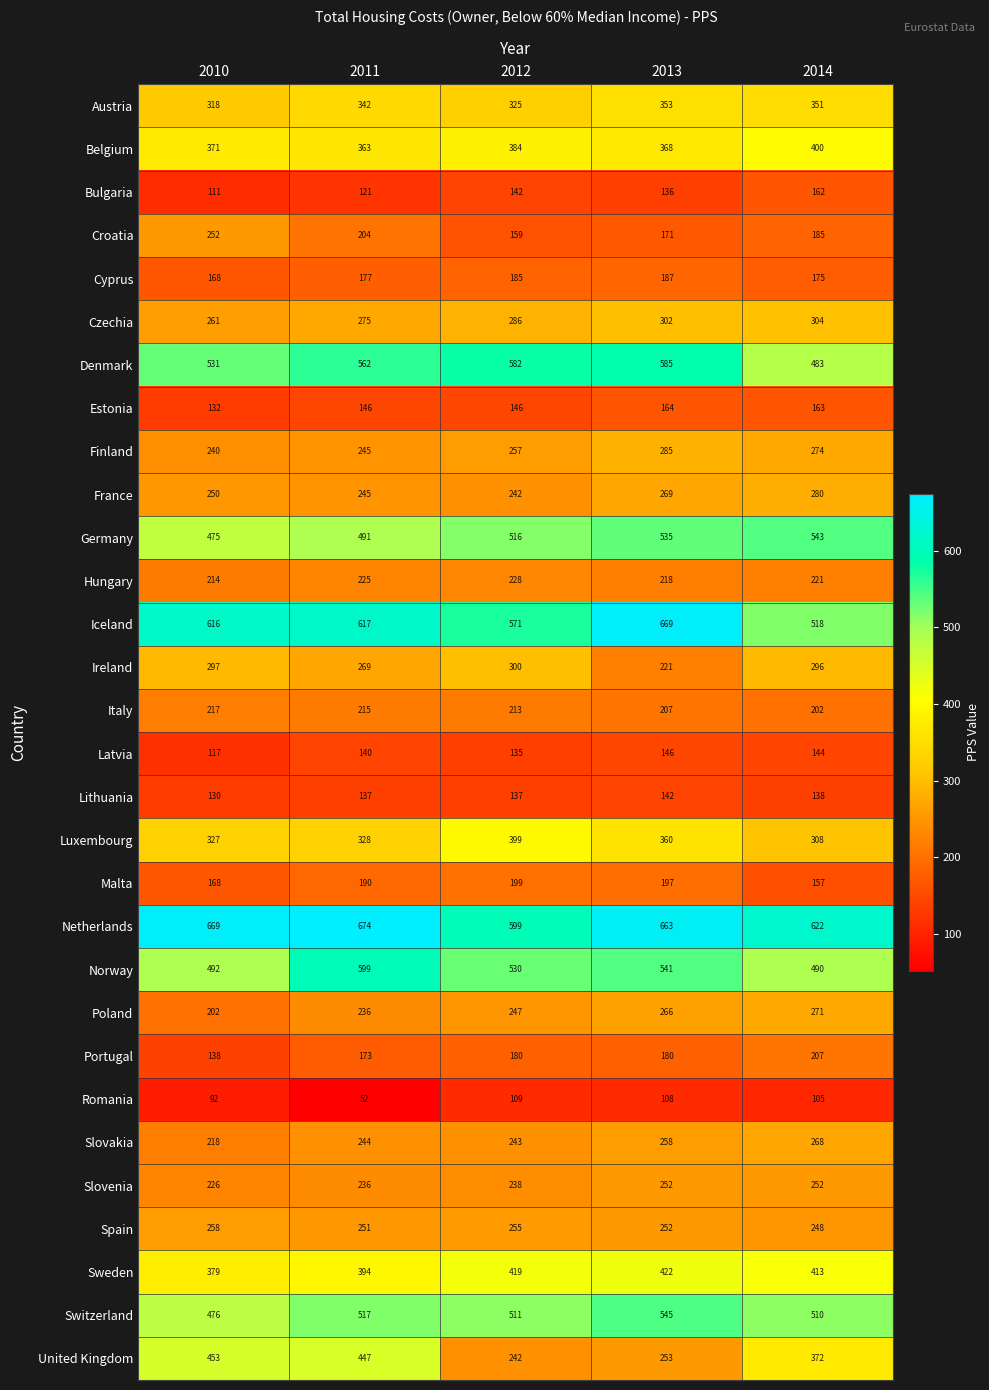

List the labels in order of Sweden value, smallest first.

2010, 2011, 2014, 2012, 2013